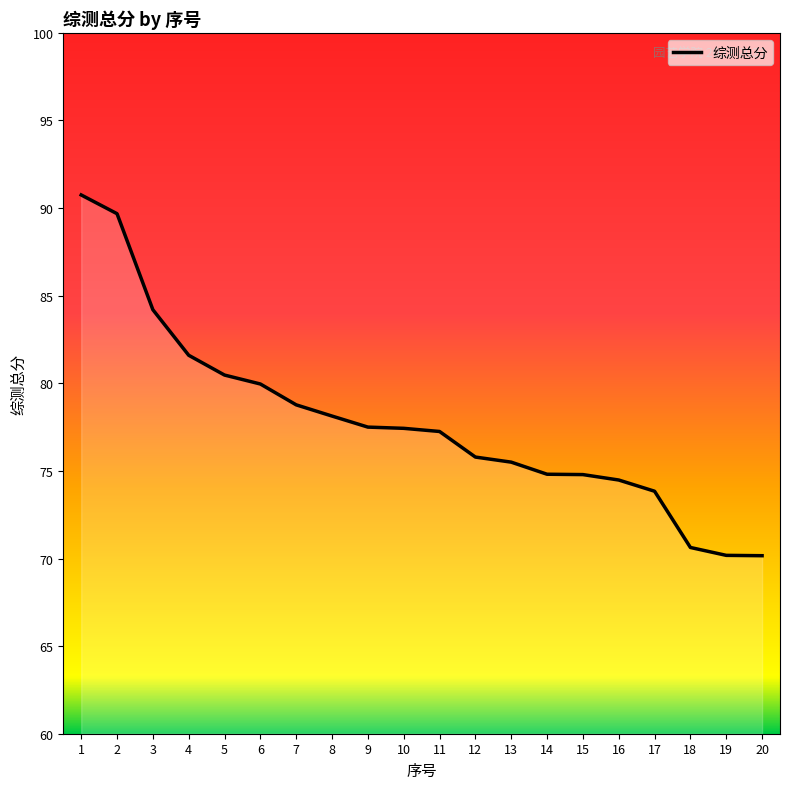

Which has a higher value, 11 or 2?

2